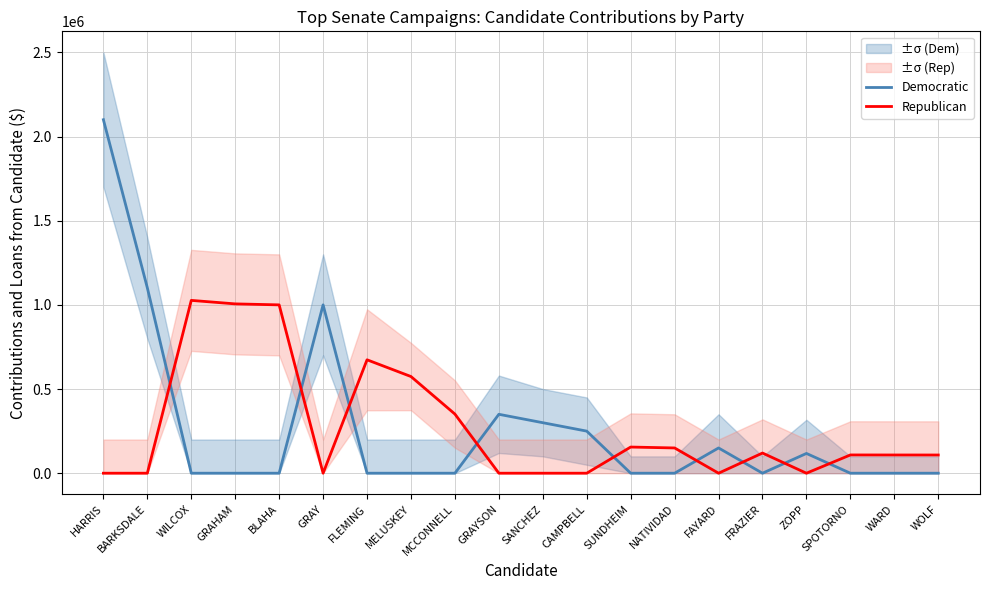

What is the sum of all Democratic values?

5368814